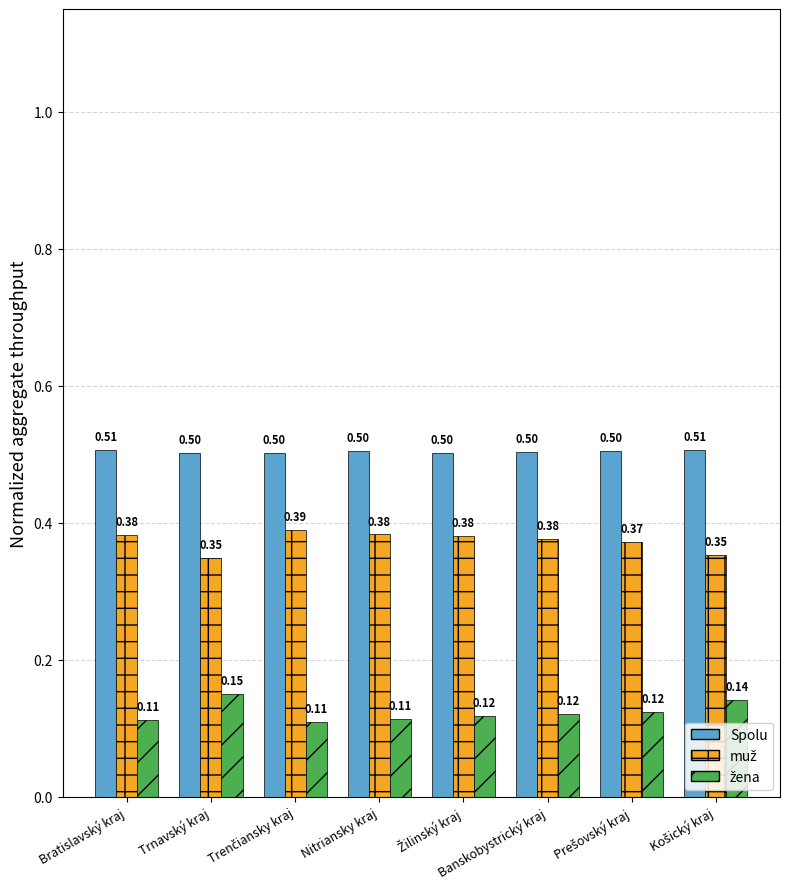

At how many categories does at least one series exceed 0?

8